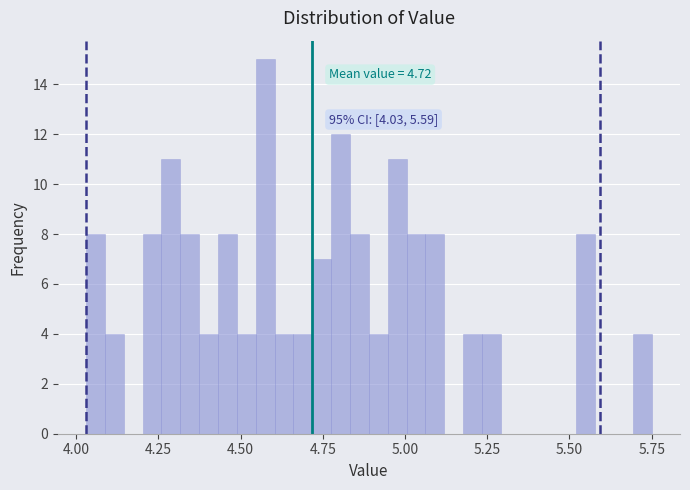

Read against the x-axis, roughly where is the centre of the tallest bar?

4.55